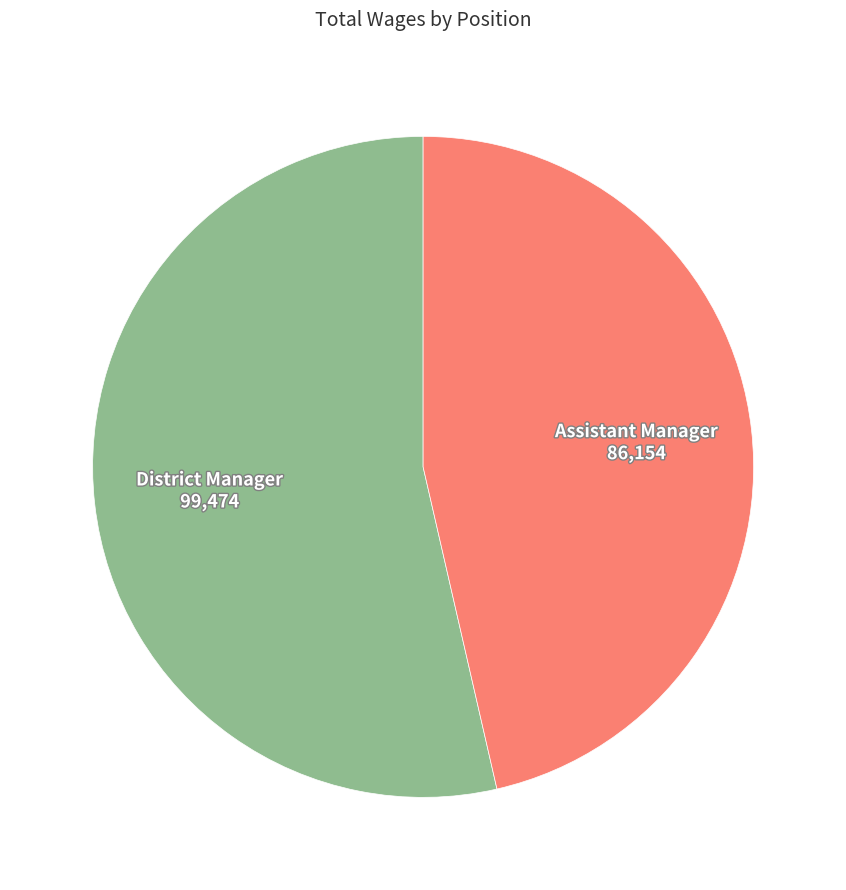

Which has a higher value, Assistant Manager or District Manager?

District Manager